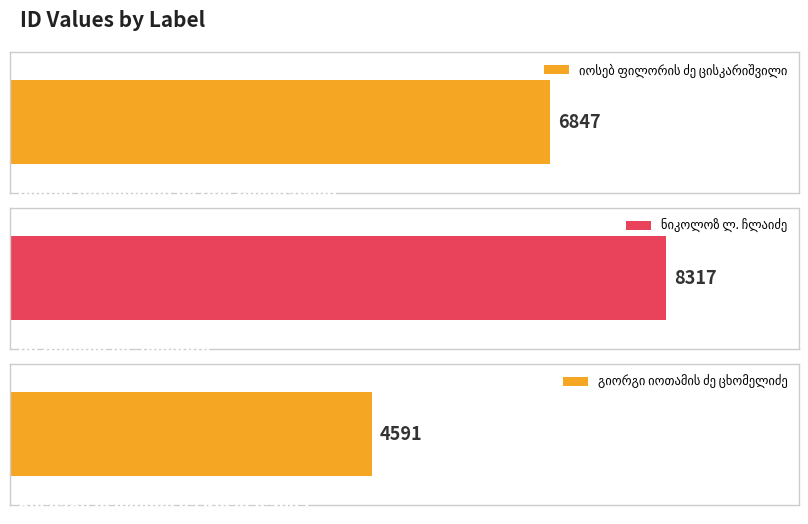

List the labels in order of value, smallest first.

გიორგი იოთამის ძე ცხომელიძე, იოსებ ფილორის ძე ცისკარიშვილი, ნიკოლოზ ლ. ჩლაიძე